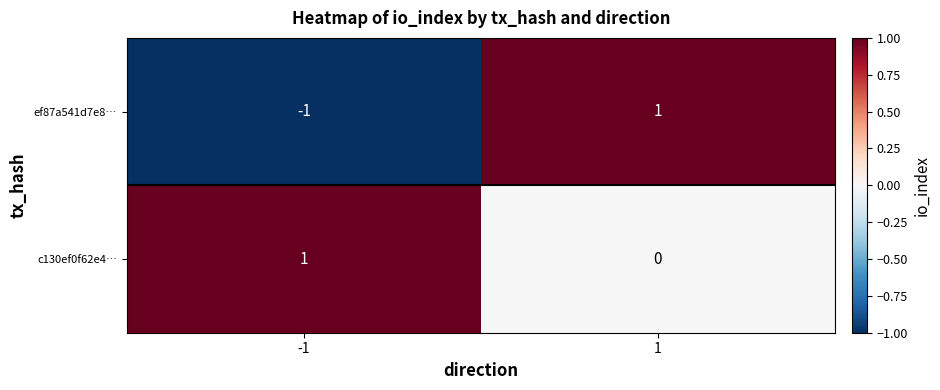

Which series has the widest spread of values?

ef87a541d7e8…